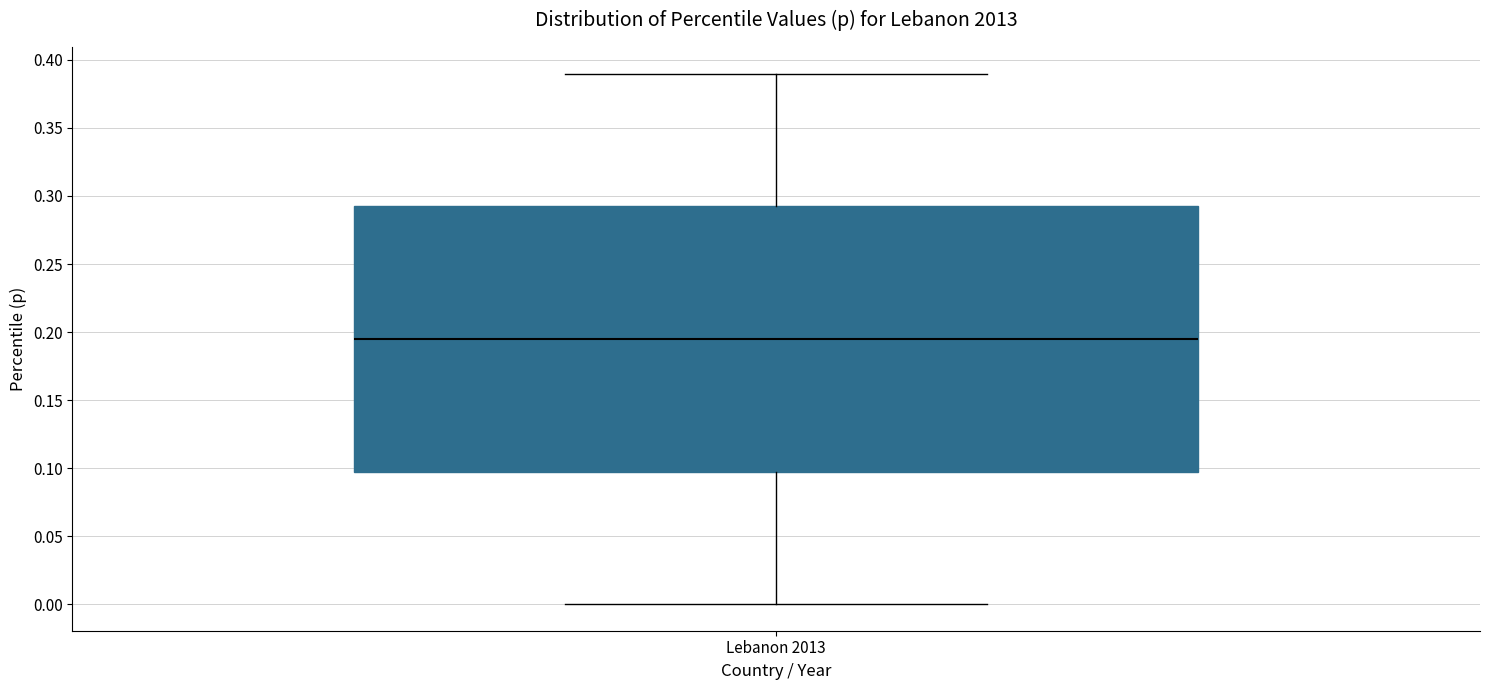

Read this box plot against the y-axis: the position of the median line, the range covered by the box, and the ends of both whiskers. The values are not printed on the chart, so give them approximately, as read against the axis.

median 0.195, box 0.100 to 0.295, whiskers 0.000 to 0.390